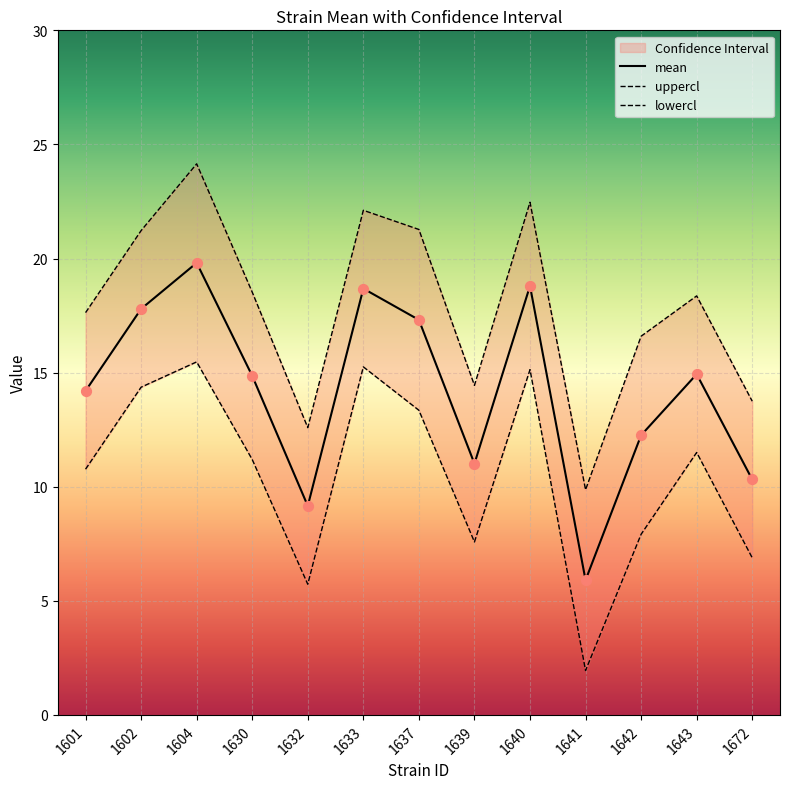

What is the total value across all series at 1632?

27.5